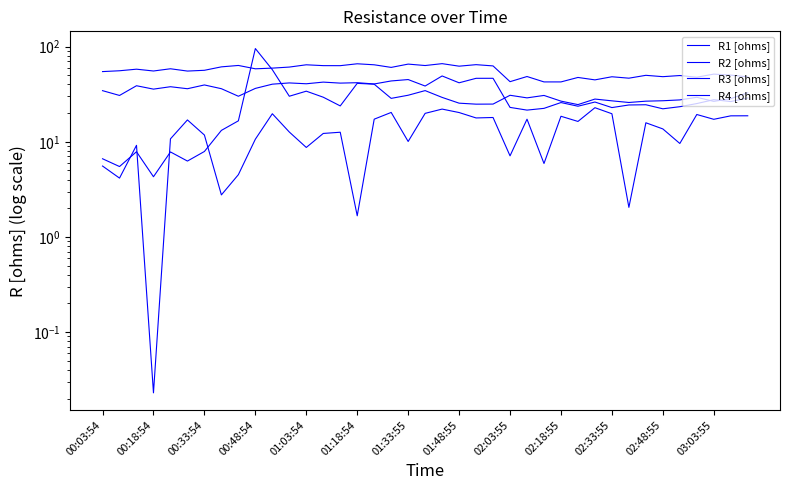

What is the label of the 39th point from the right?

00:03:54